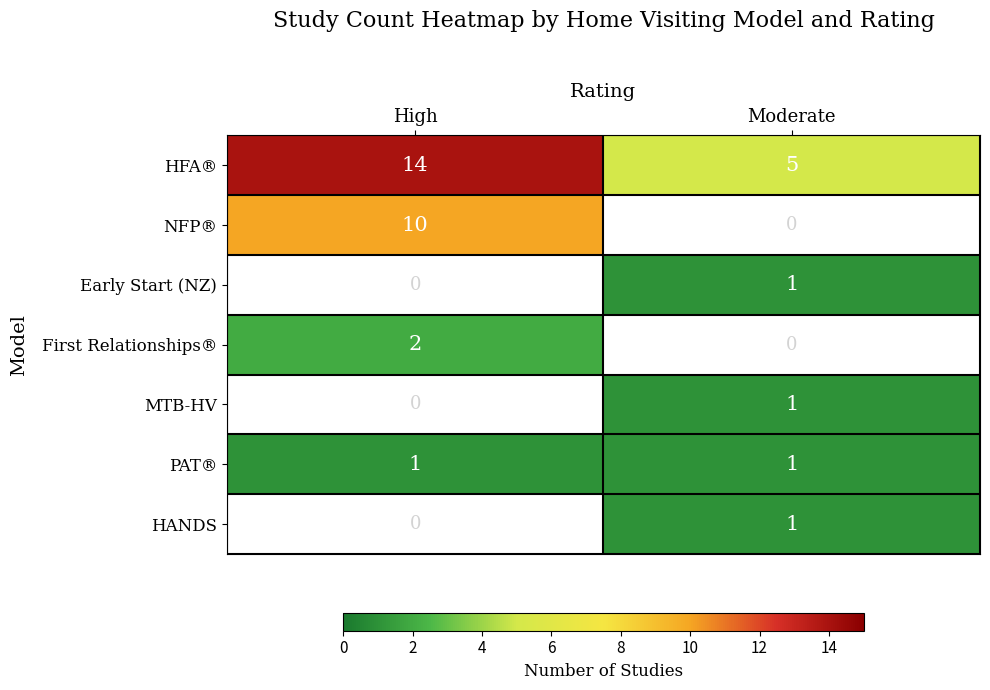

The value of PAT® at Moderate is 1. True or false?

True